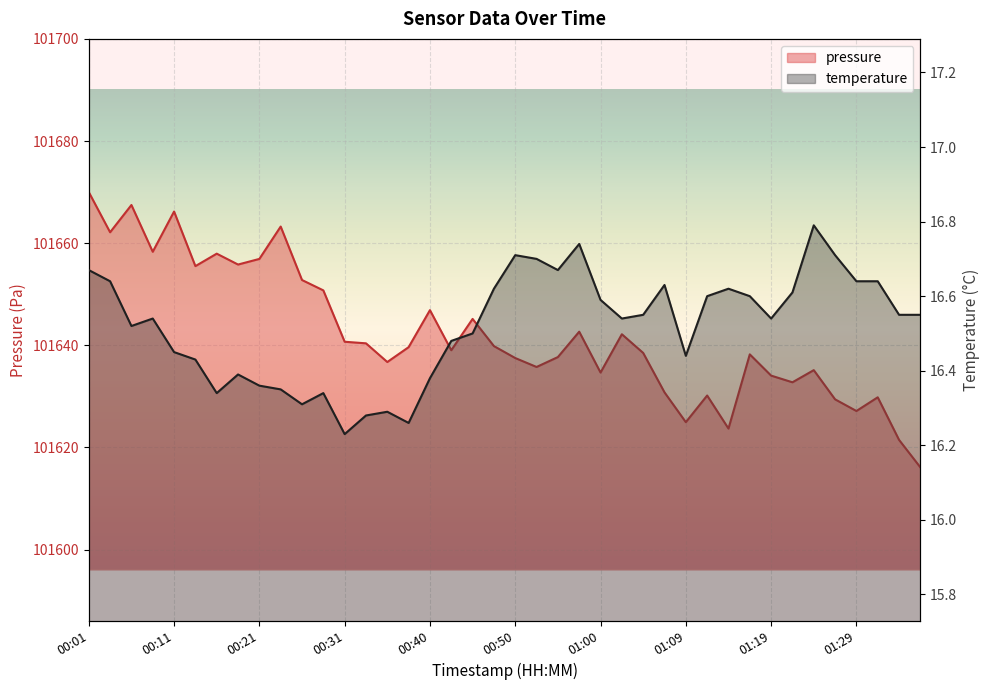

What value does the temperature series have at 00:35?

16.3